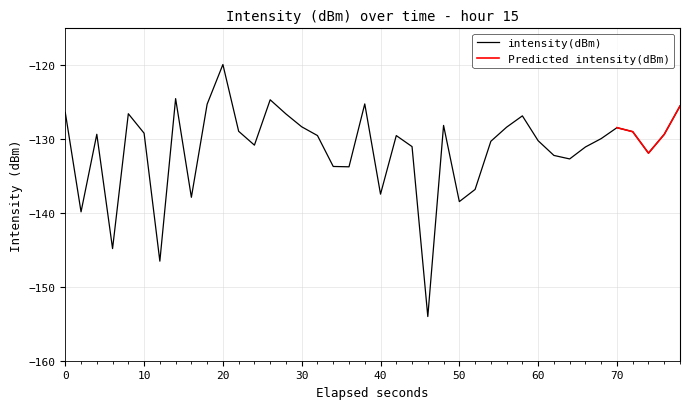

How many points are higher than both their immediate neighbors (excluding endpoints)?

10